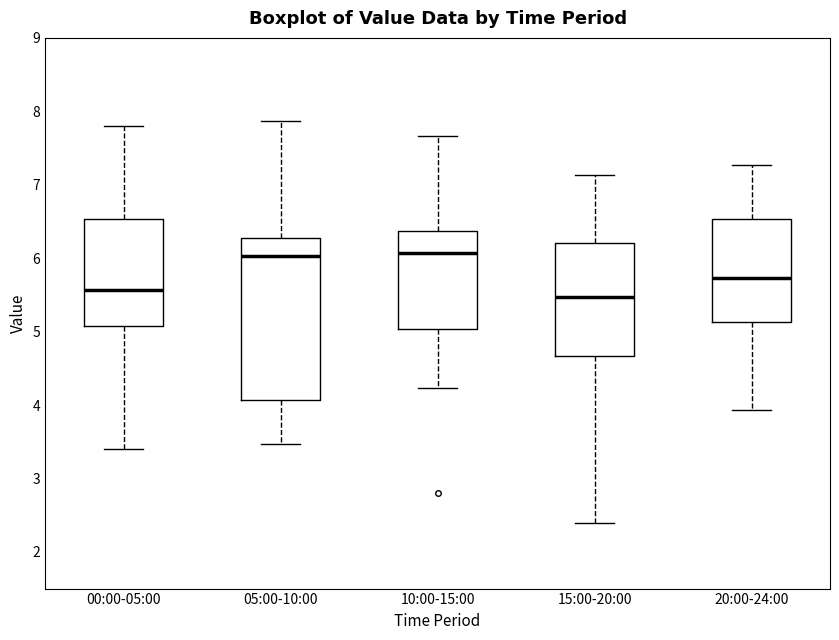

Where does the median line of the box for 00:00-05:00 sit on the y-axis? The values are not printed on the chart, so give them approximately, as read against the axis.

5.6